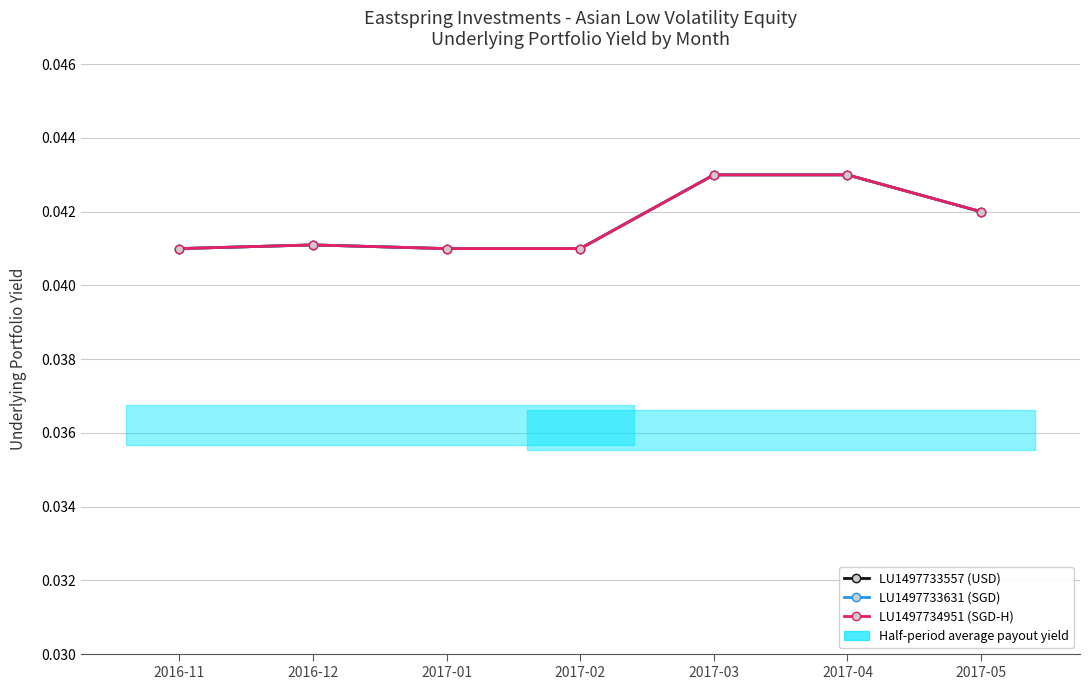

True or false: LU1497734951 (SGD-H) and LU1497733557 (USD) intersect in this chart.

False